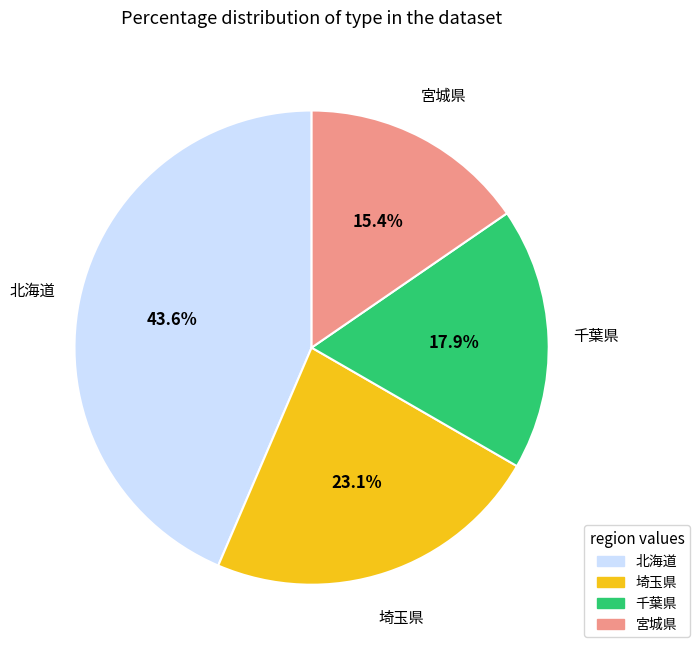

Rank the categories by value from lowest to highest.

宮城県, 千葉県, 埼玉県, 北海道